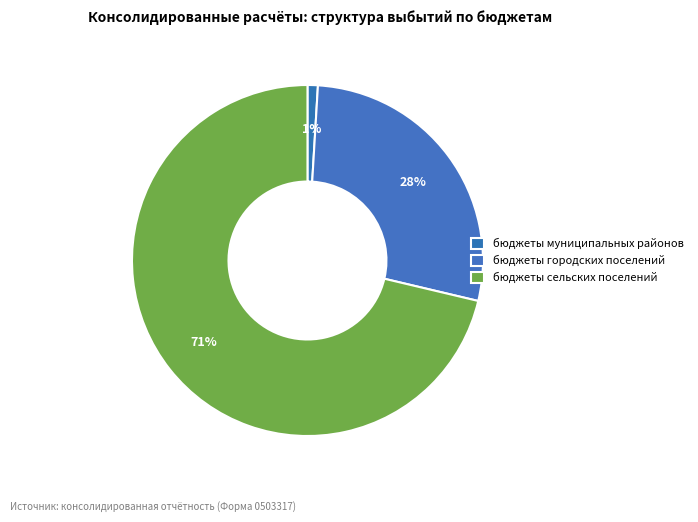

What percentage is NOT represented by бюджеты сельских поселений?

28.7%